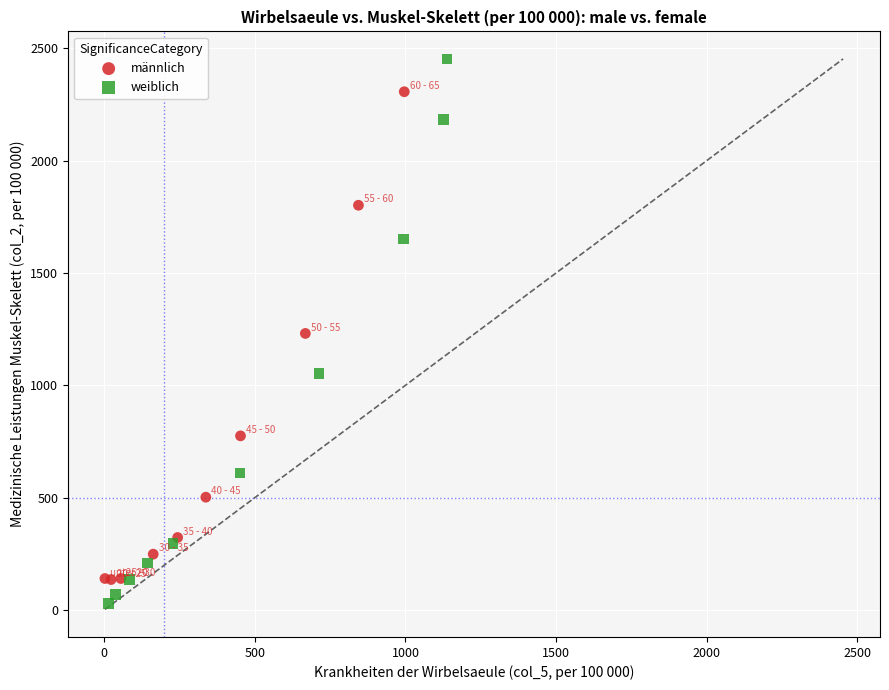

Which series has the widest spread of Y values?

weiblich